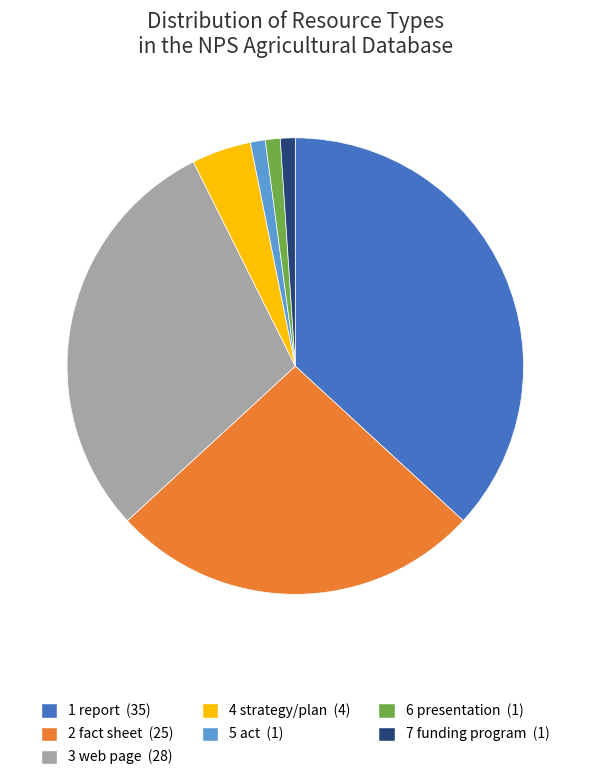

Is there any slice that represents more than half of the pie?

No